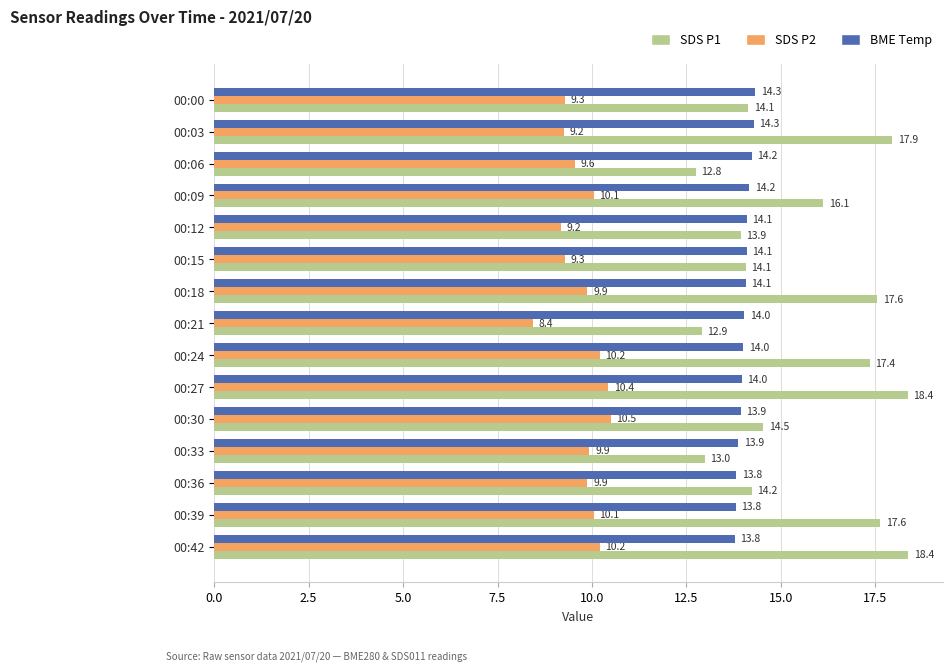

At 00:27, list the series in order from largest to smallest.

SDS P1, BME Temp, SDS P2